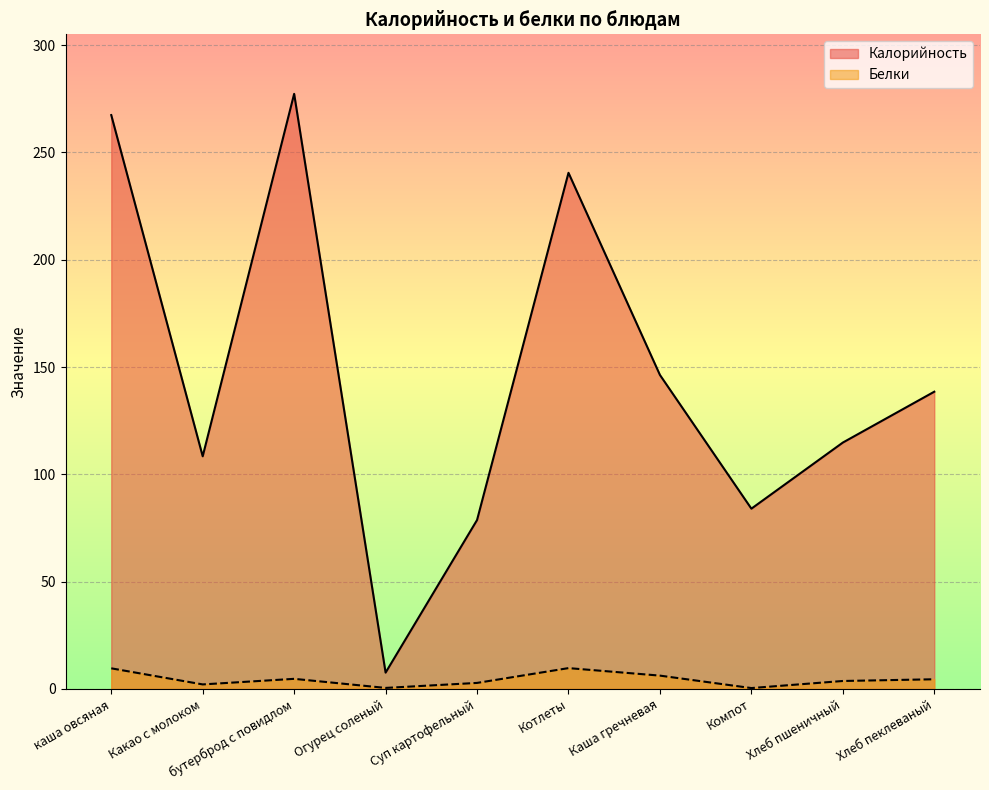

How many distinct data groups are displayed?

2